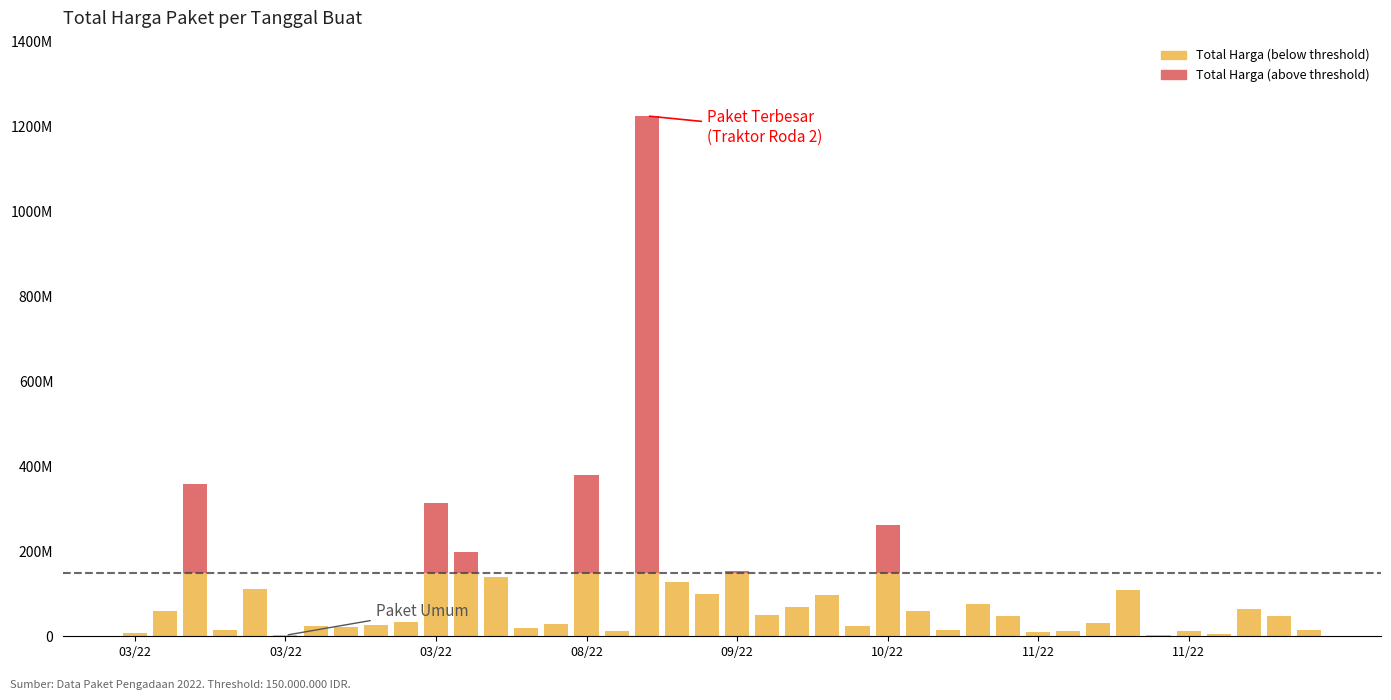

What is the difference between the maximum and minimum values in the Total Harga (below threshold) series?

147604250